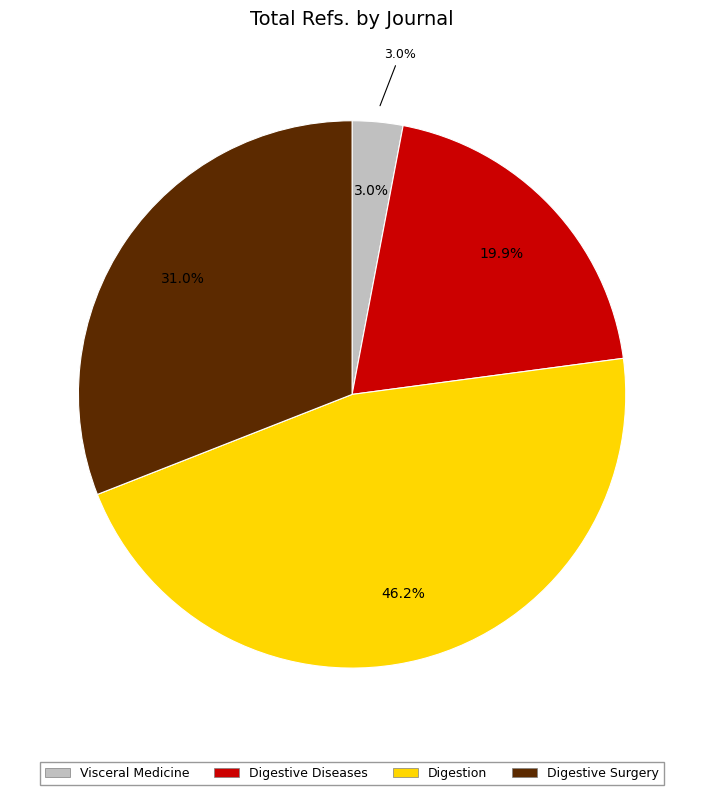

Rank the categories by value from highest to lowest.

Digestion, Digestive Surgery, Digestive Diseases, Visceral Medicine